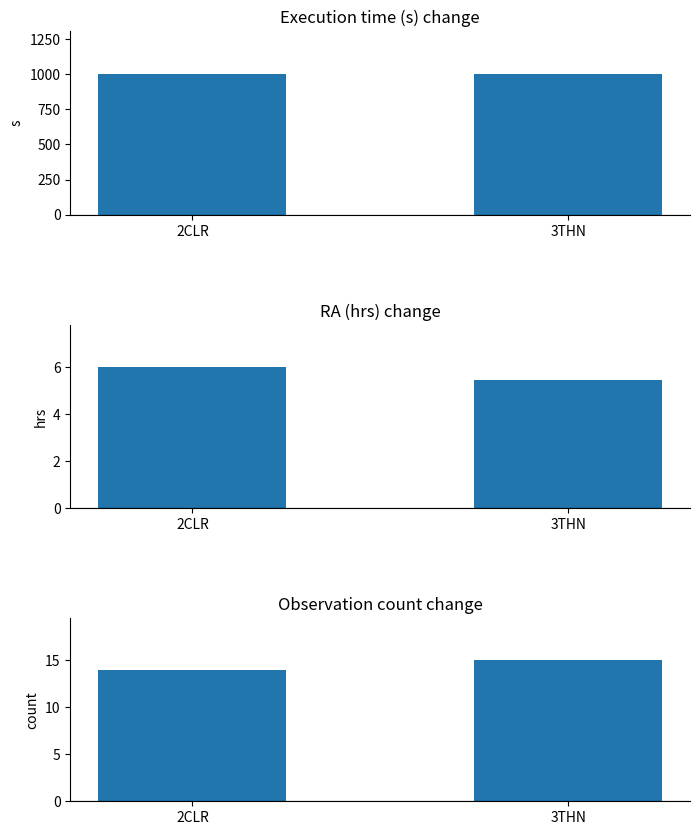

What is the average value of the Execution time (s) series?

1005.0